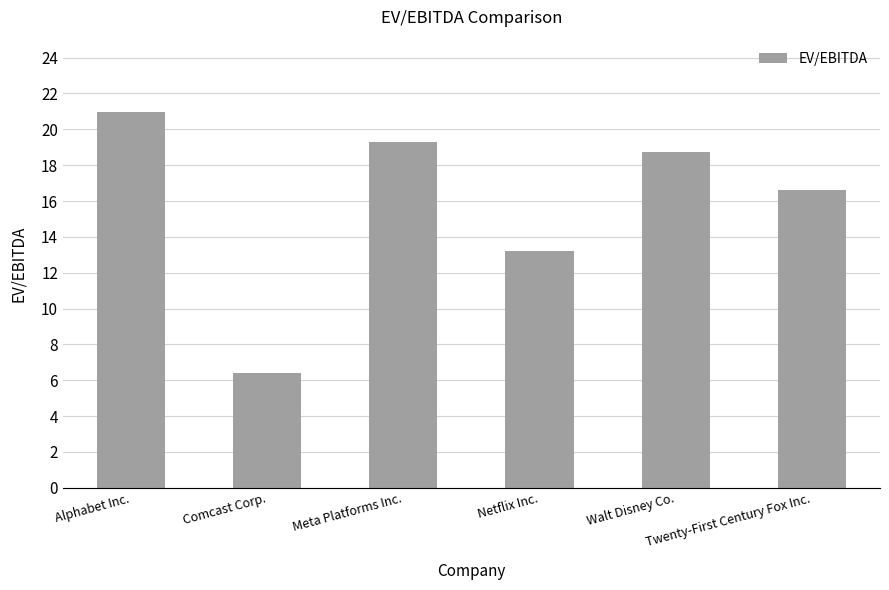

Reading left to right, what are all the values shown in this chart?

21.0	6.4	19.3	13.2	18.7	16.6